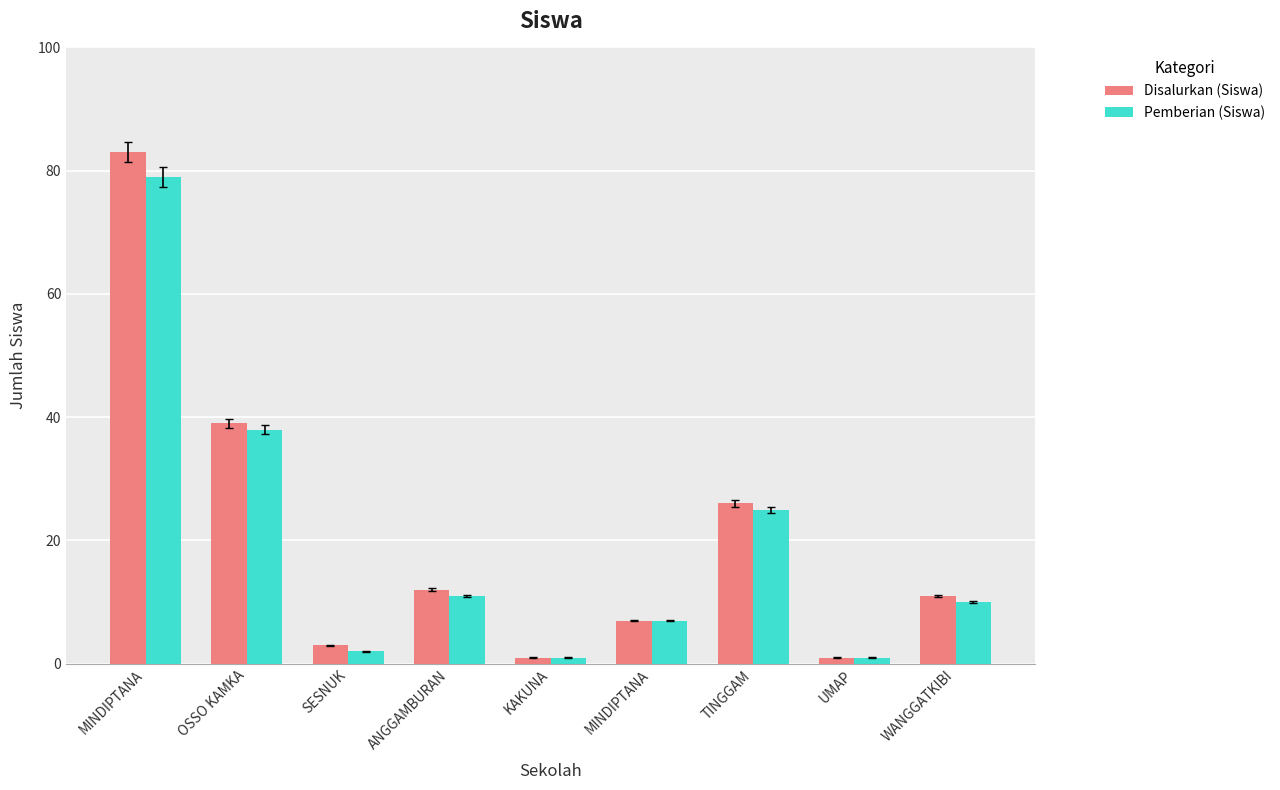

True or false: Disalurkan (Siswa) has a value of 83 at MINDIPTANA.

True